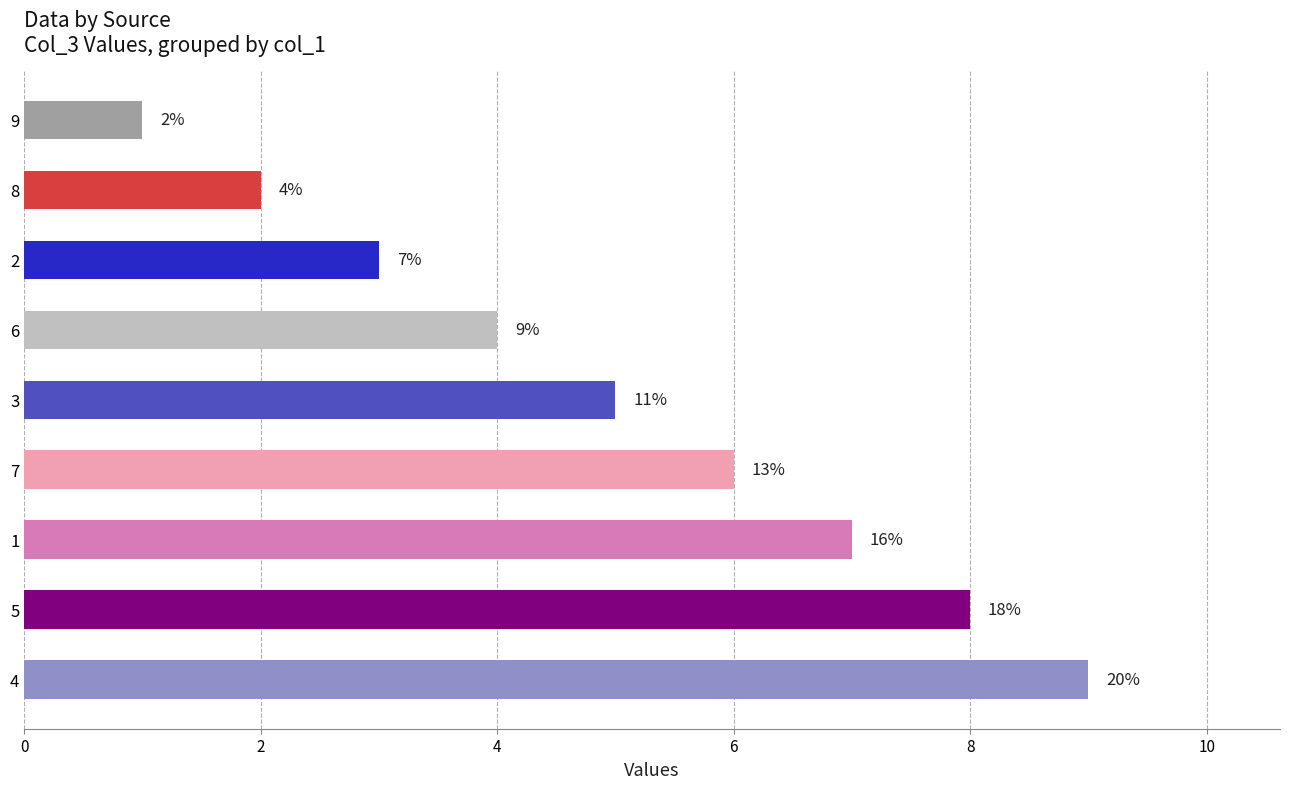

What is the sum of all values?

45